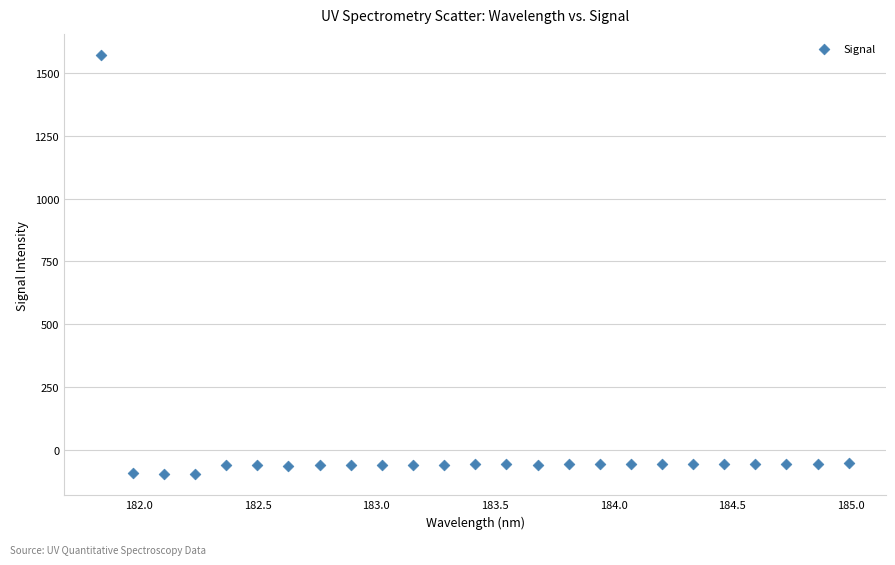

What is the range of Y values (max minus min)?

1667.5